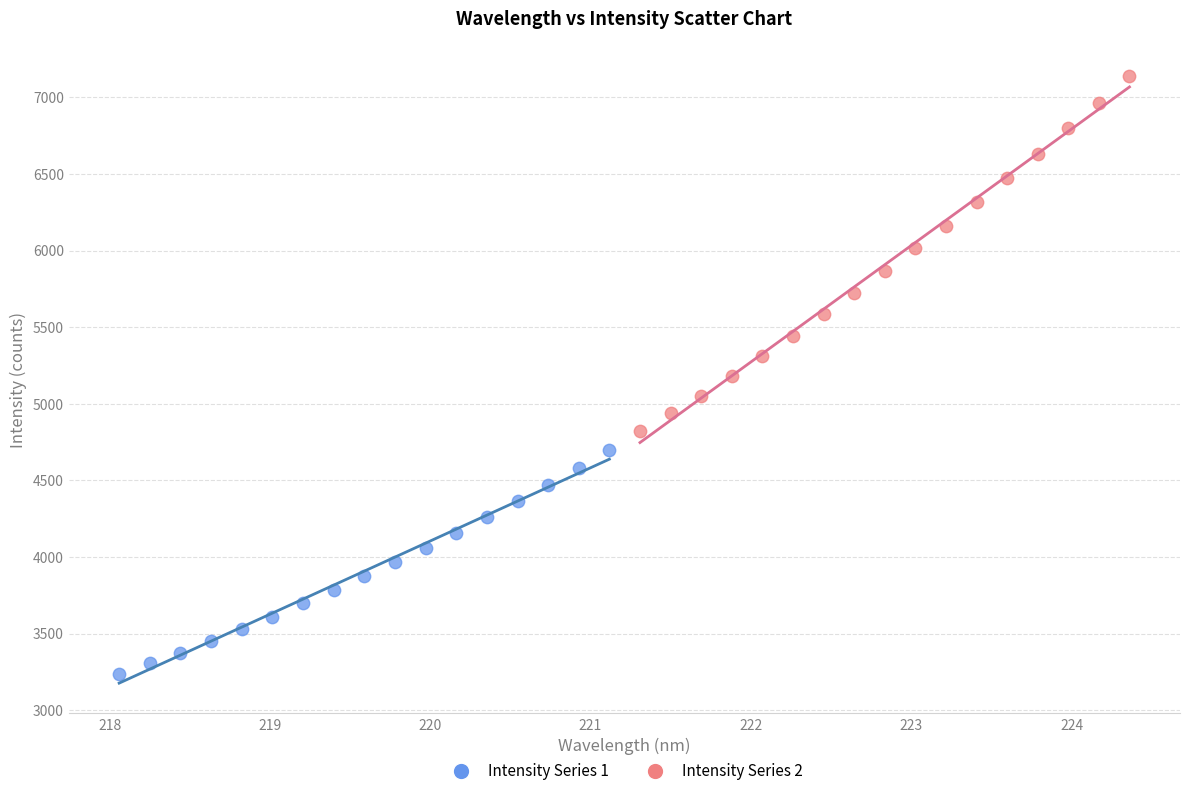

Which series has the widest spread of Y values?

Intensity Series 2